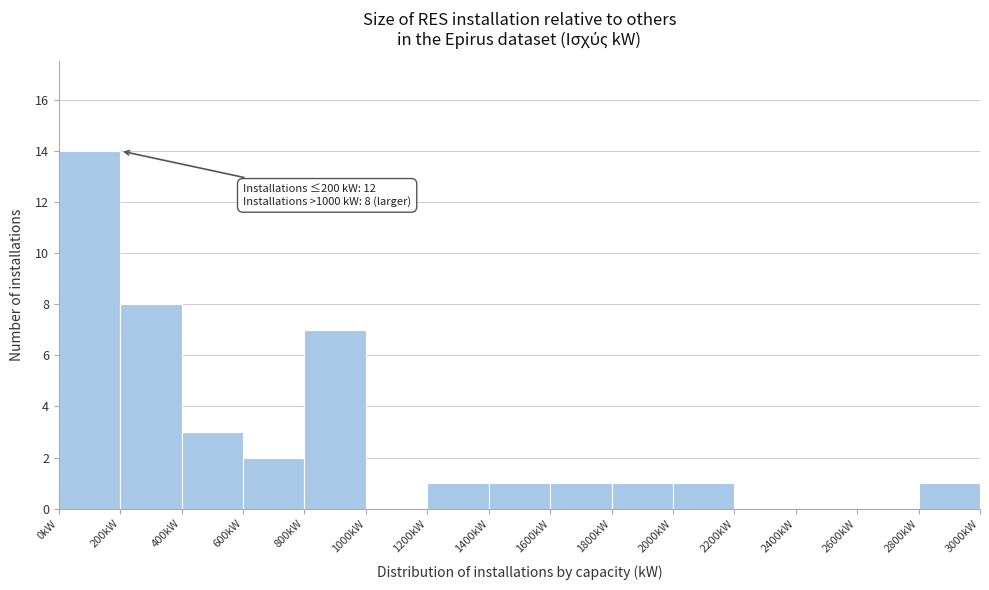

Which range on the x-axis has the tallest bar?

0 to 200